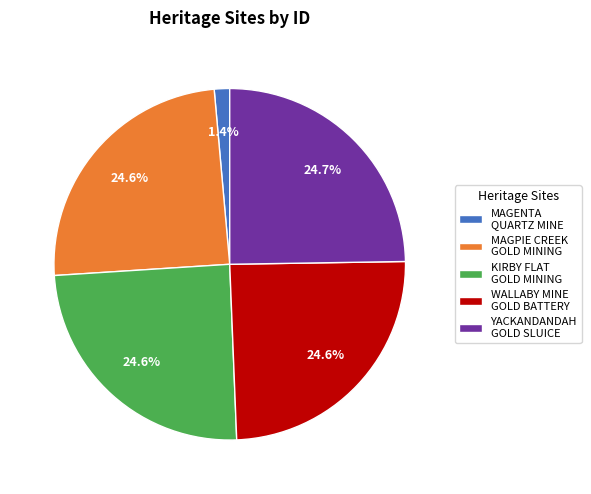

Count the number of slices in the pie.

5